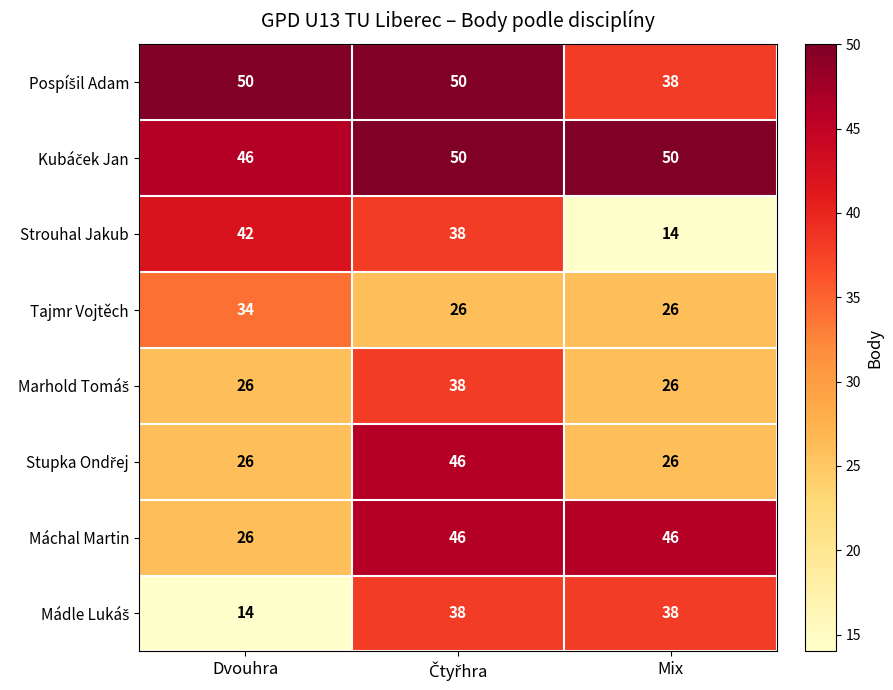

What is the difference between the Tajmr Vojtěch values at Mix and Dvouhra?

8